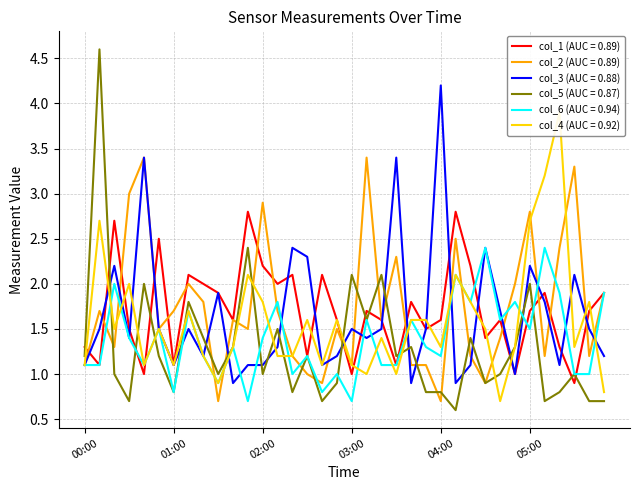

Where is the first local maximum for col_3?

00:20